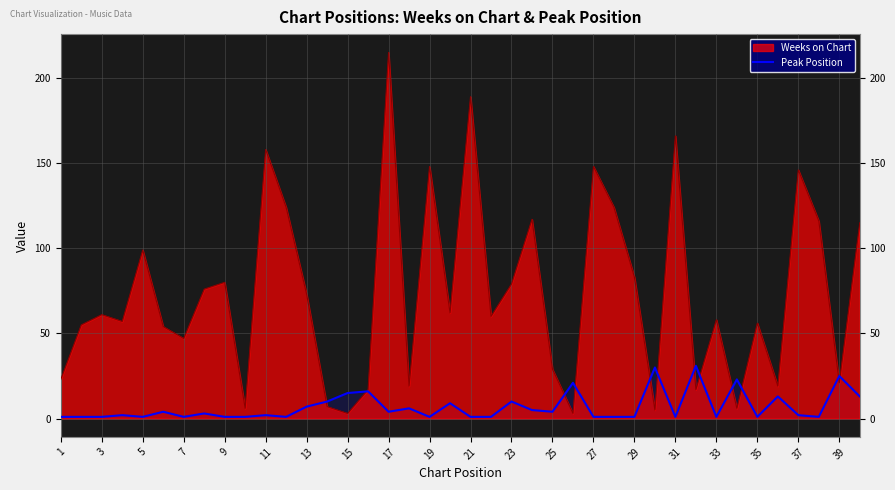

What is the greatest value displayed?

215